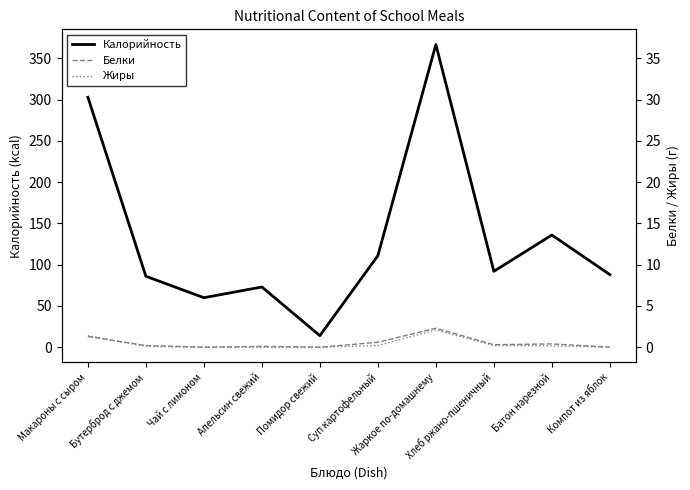

What is the value of the Жиры point at the 2nd from the left?

1.0